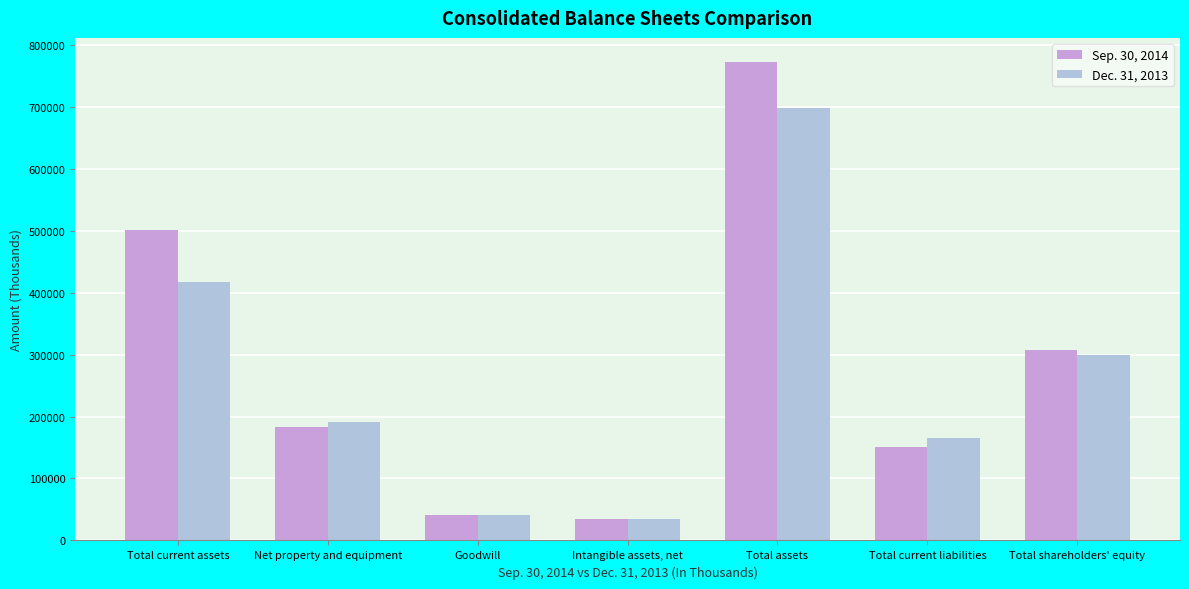

What is the difference between the maximum and second lowest values in the Dec. 31, 2013 series?

656562